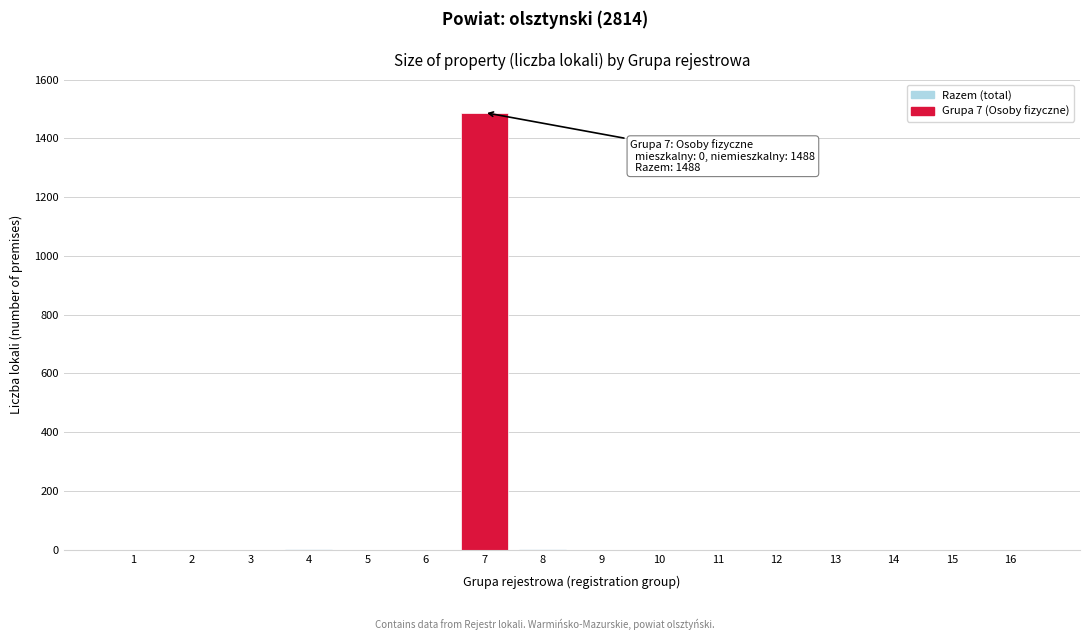

The value at 3 is -882. True or false?

False